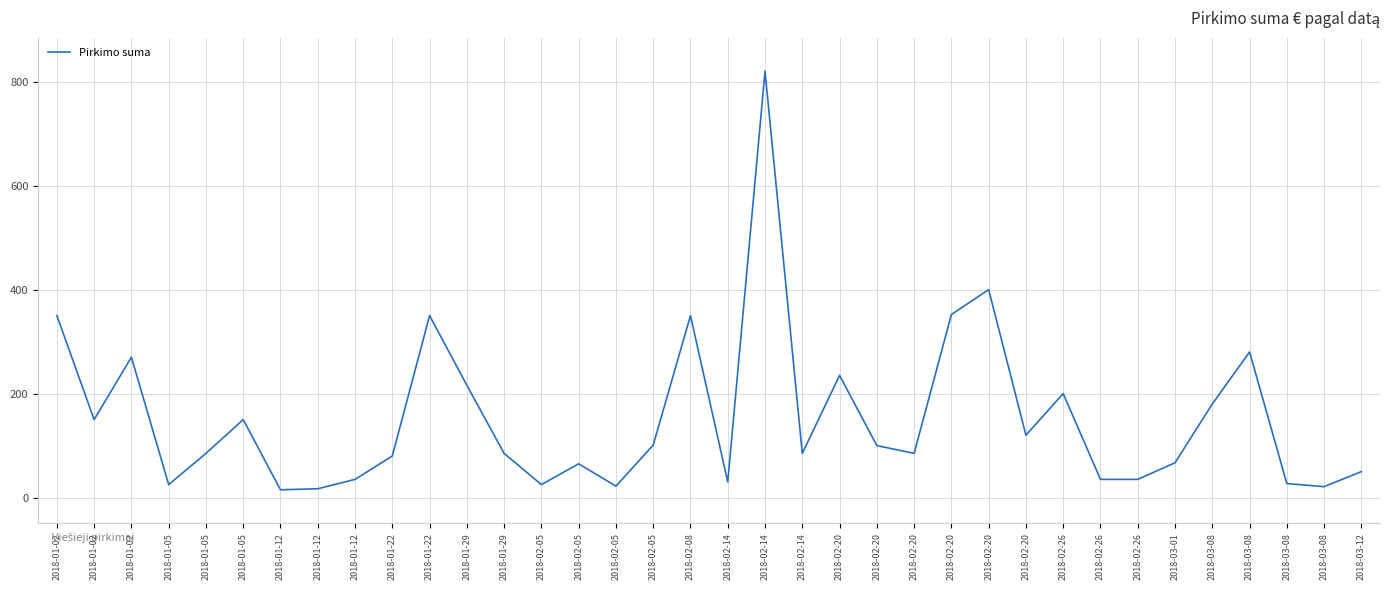

The chart shows a value of 46 at 2018-03-08. True or false?

False